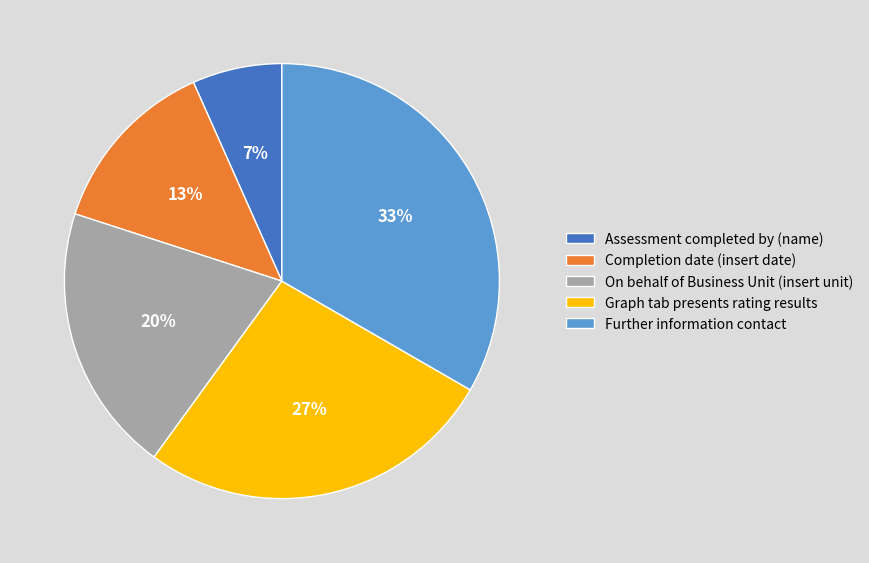

Is there any slice that represents more than half of the pie?

No